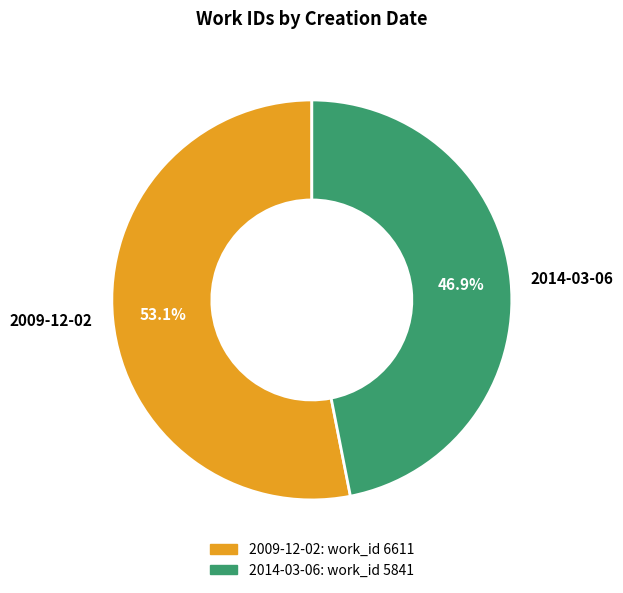

Between 2009-12-02 and 2014-03-06, which is larger?

2009-12-02